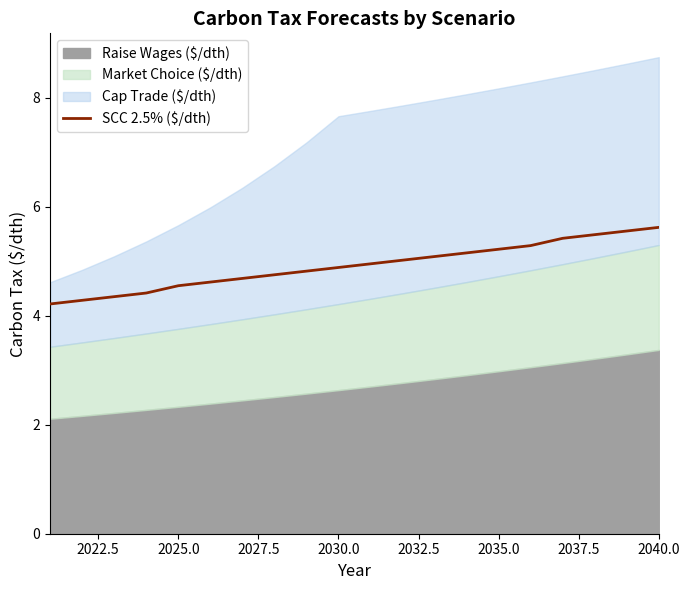

Does the chart display data point markers on the line(s)?

No